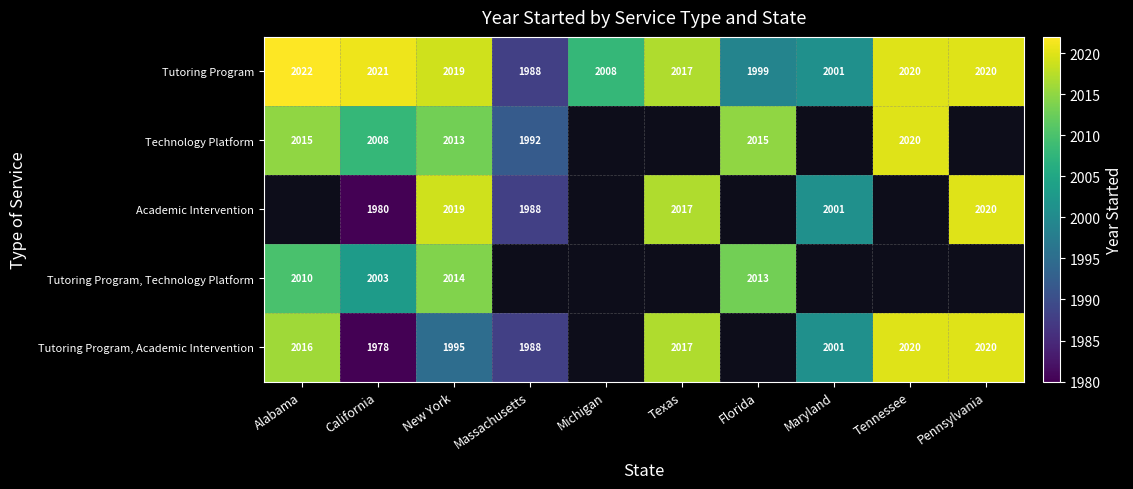

Which label corresponds to the smallest value in the chart?

California